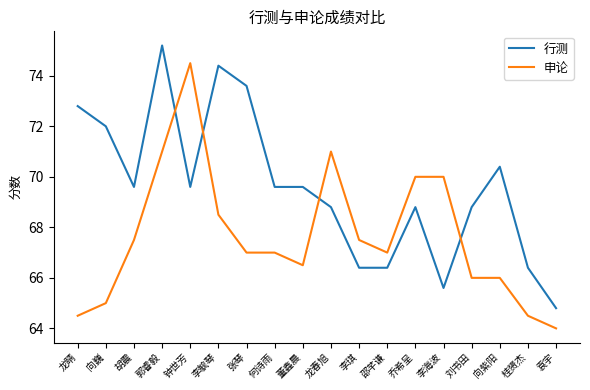

What is the difference between the second highest and second lowest values in the 行测 series?

8.8